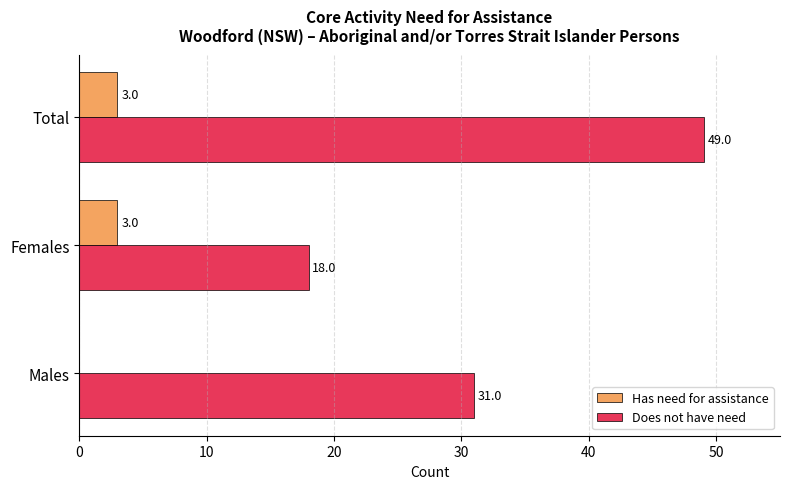

Where is Has need for assistance nearest to the value 1?

Males